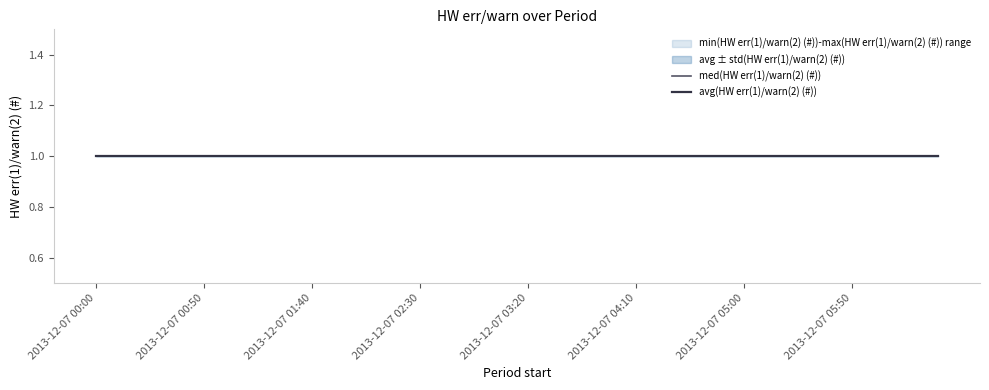

What is the sum of all med(HW err(1)/warn(2) (#)) values?

40